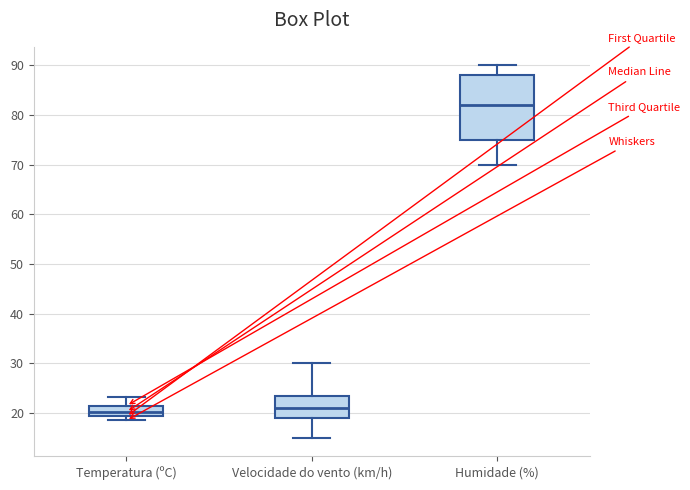

Reading left to right, read every box against the y-axis: the position of its median line, the range the box covers, and the ends of its whiskers. The values are not printed on the chart, so give them approximately, as read against the axis.

Temperatura (ºC): median 20, box 19 to 21, whiskers 19 (just below the box's lower edge) to 23
Velocidade do vento (km/h): median 21, box 19 to 24, whiskers 15 to 30
Humidade (%): median 82, box 75 to 88, whiskers 70 to 90